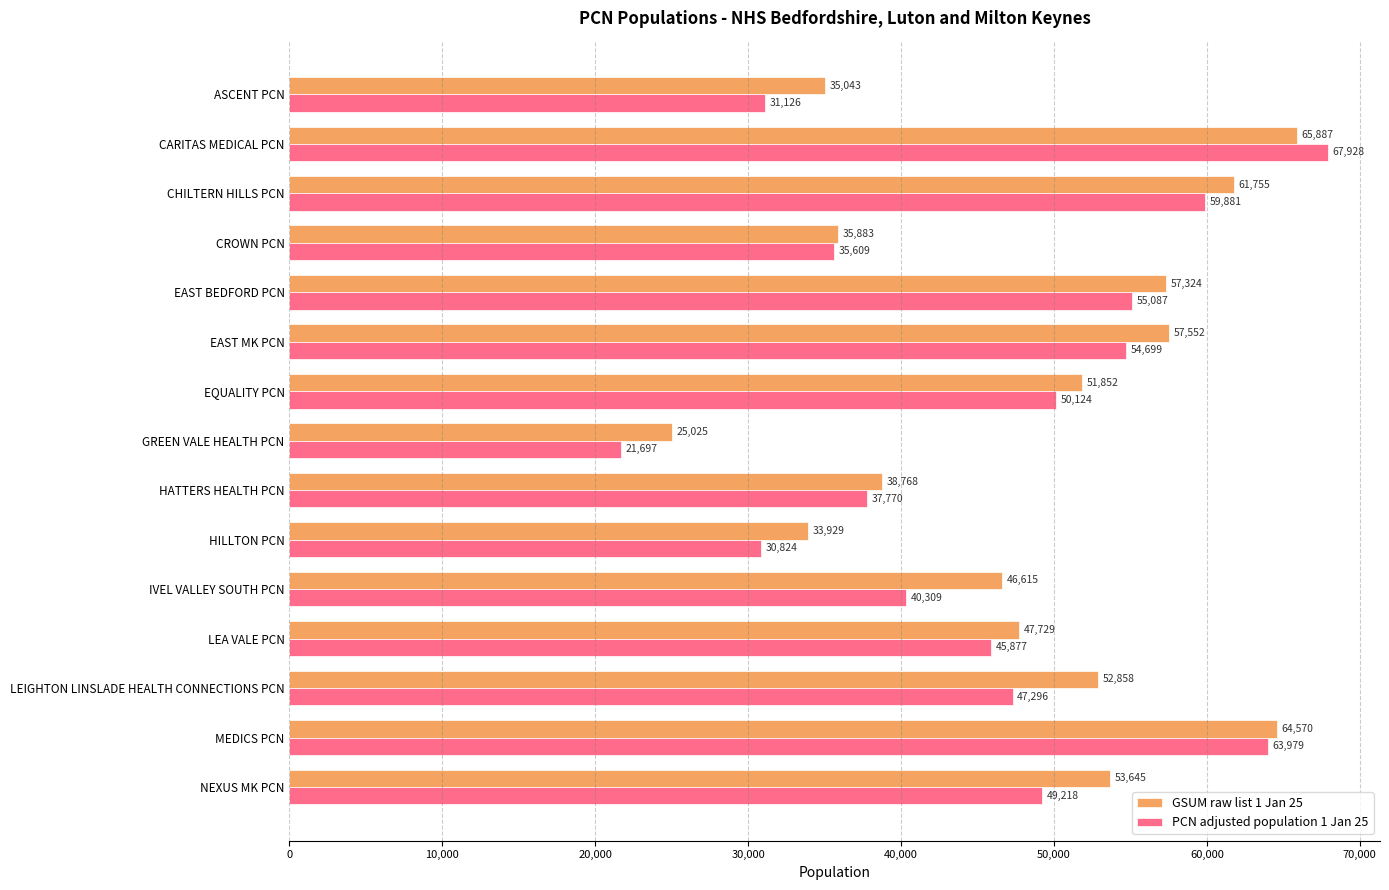

Which series has the largest total across all categories?

GSUM raw list 1 Jan 25